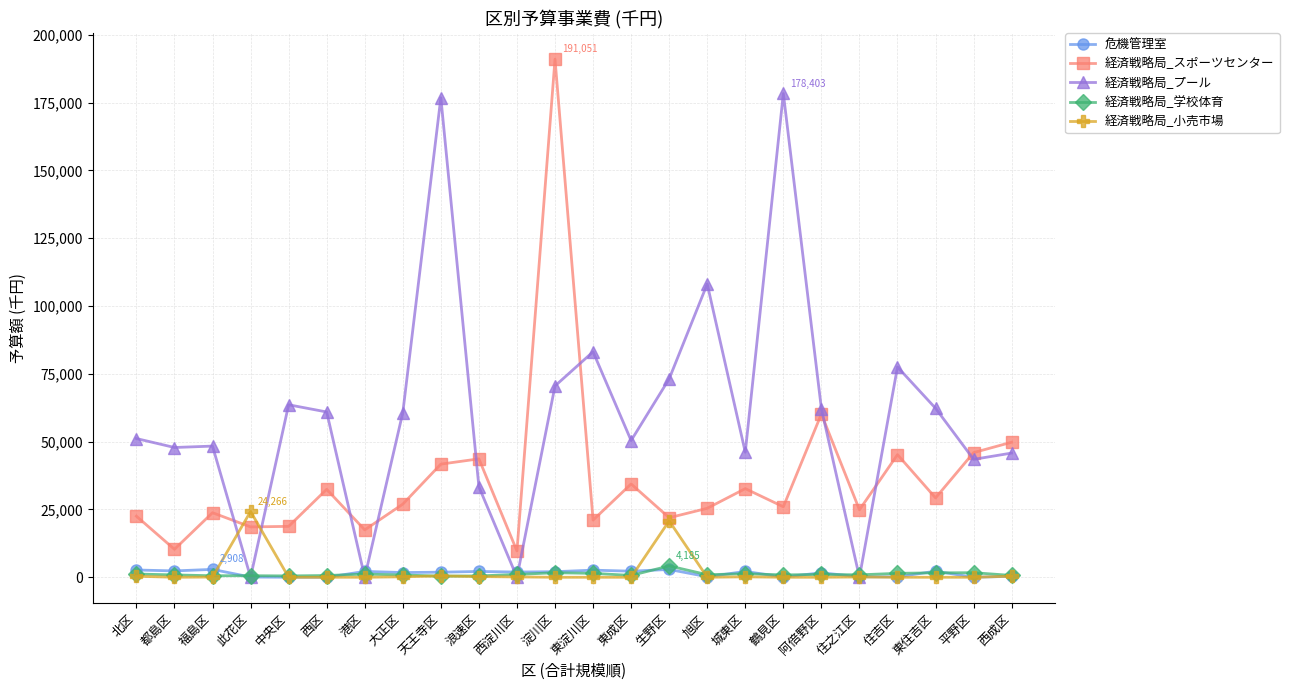

Where do 経済戦略局_プール and 経済戦略局_小売市場 first cross each other?

福島区 and 此花区